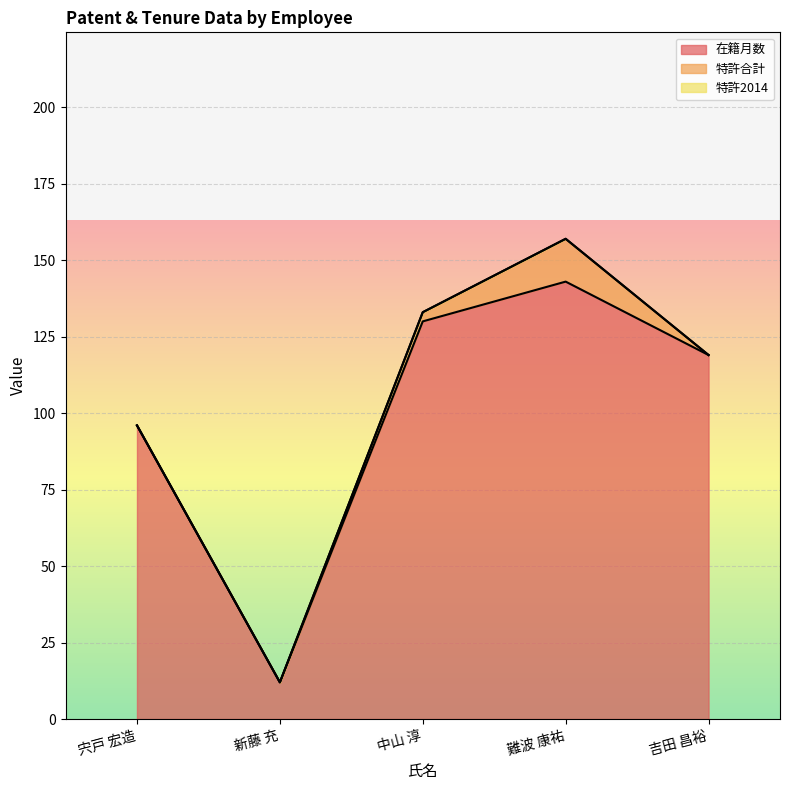

The value of 特許2014 at 中山 淳 is 0. True or false?

True